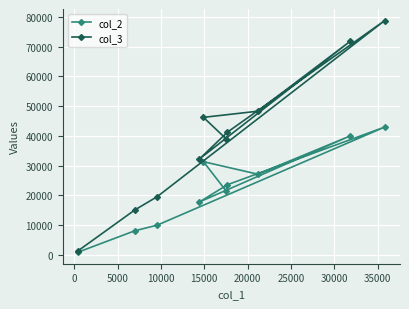

What is the maximum value for col_2?

42926